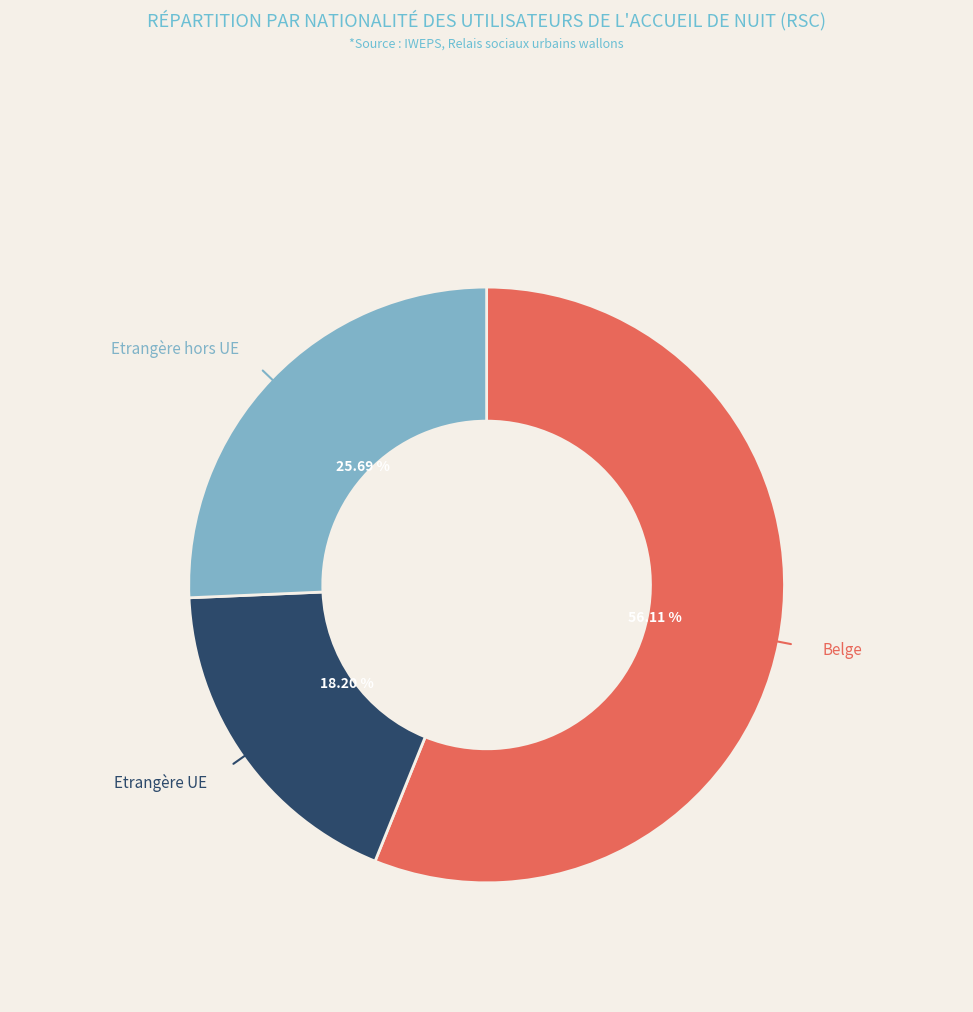

To the nearest percent, what is the difference between the largest and smallest slice percentages?

38%